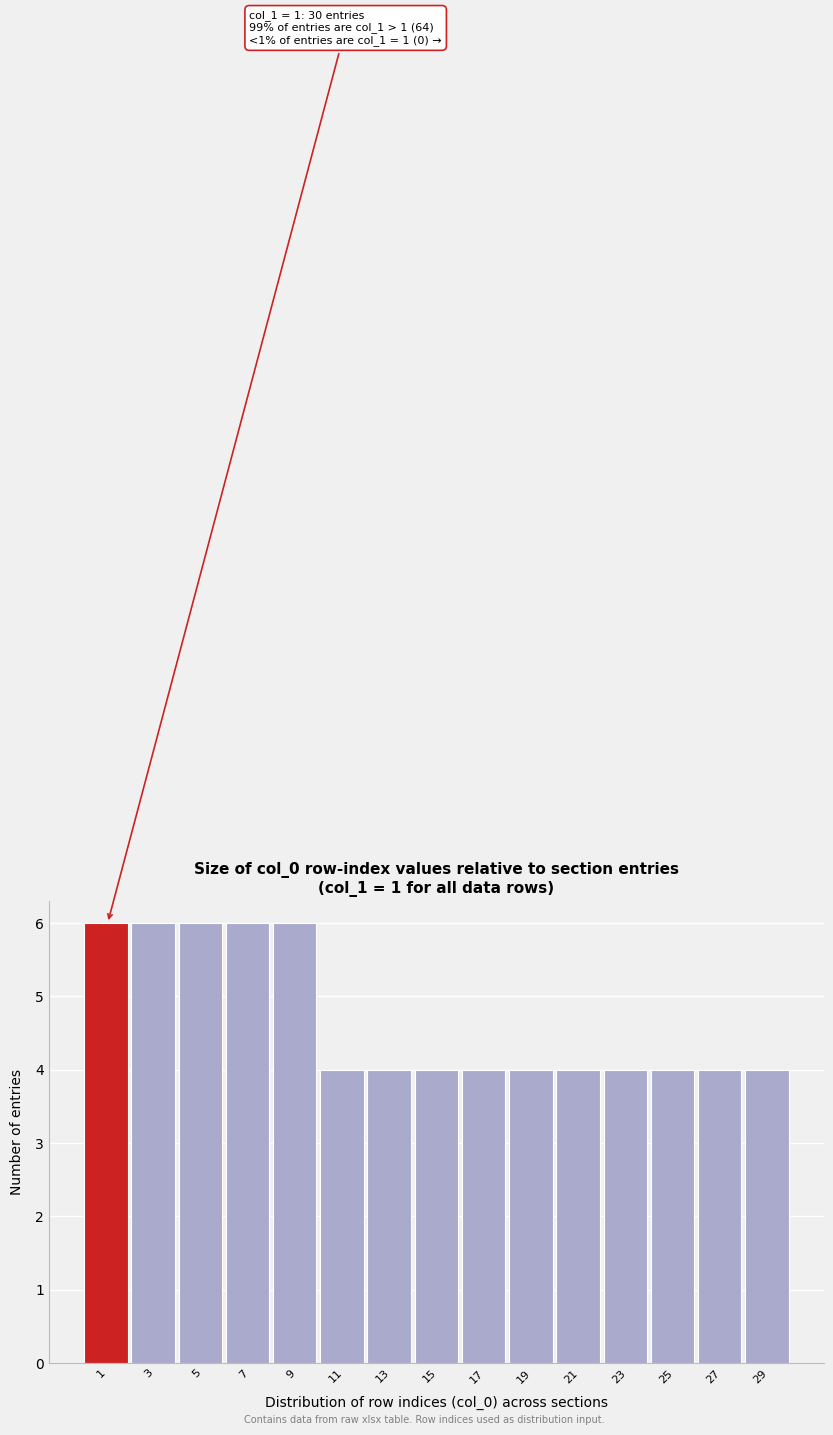

Reading left to right, transcribe all the data shown in this chart.

1=6	3=6	5=6	7=6	9=6	11=4	13=4	15=4	17=4	19=4	21=4	23=4	25=4	27=4	29=4